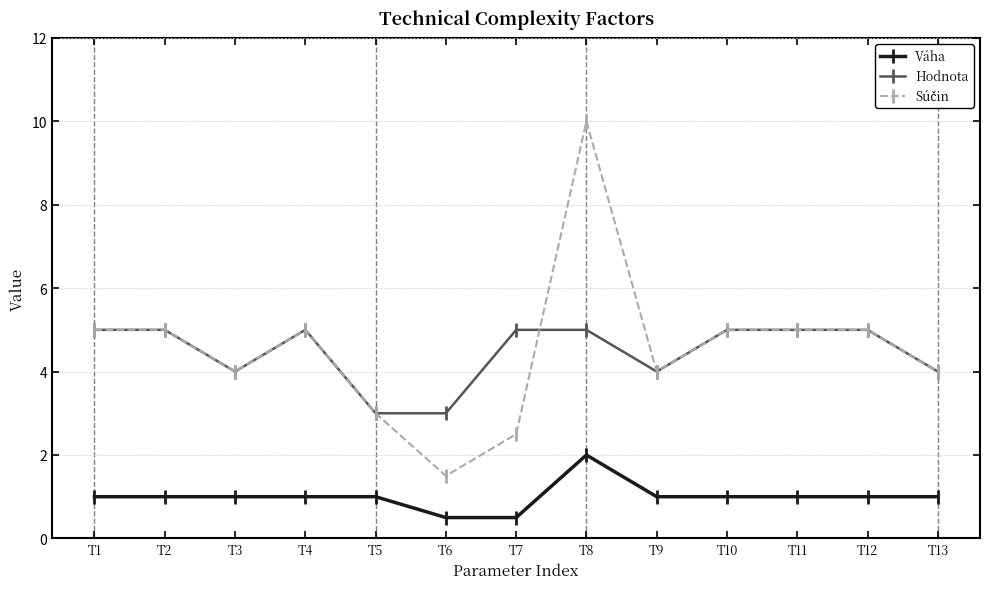

What is the value of the Váha point at the 10th from the left?

1.0